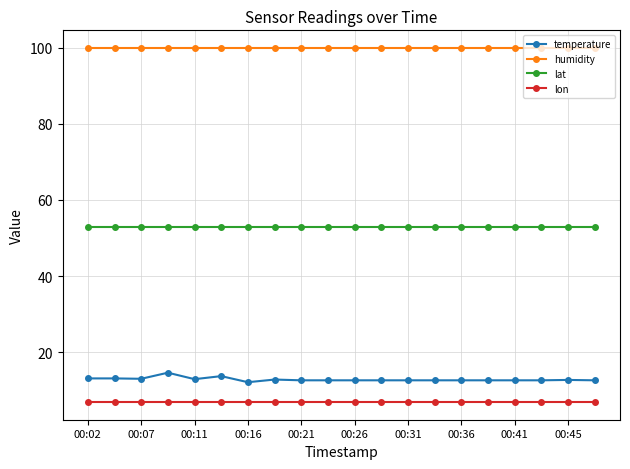

What is the value of the lon point at the 12th from the left?

6.9